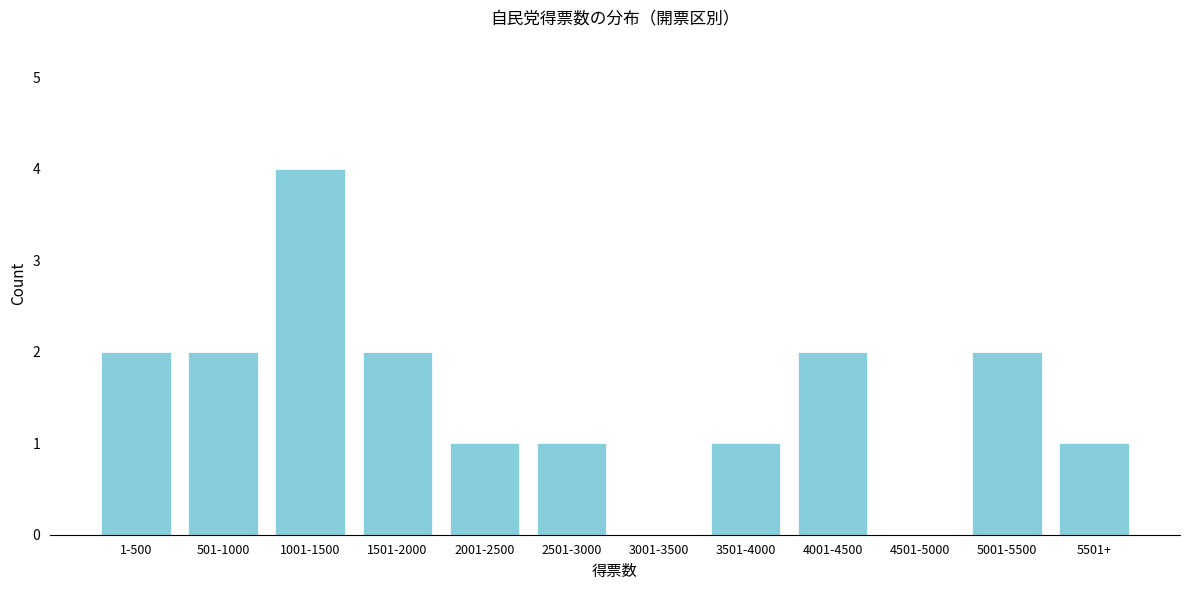

Reading left to right, list all the values displayed in this chart.

1-500=2	501-1000=2	1001-1500=4	1501-2000=2	2001-2500=1	2501-3000=1	3001-3500=0	3501-4000=1	4001-4500=2	4501-5000=0	5001-5500=2	5501+=1